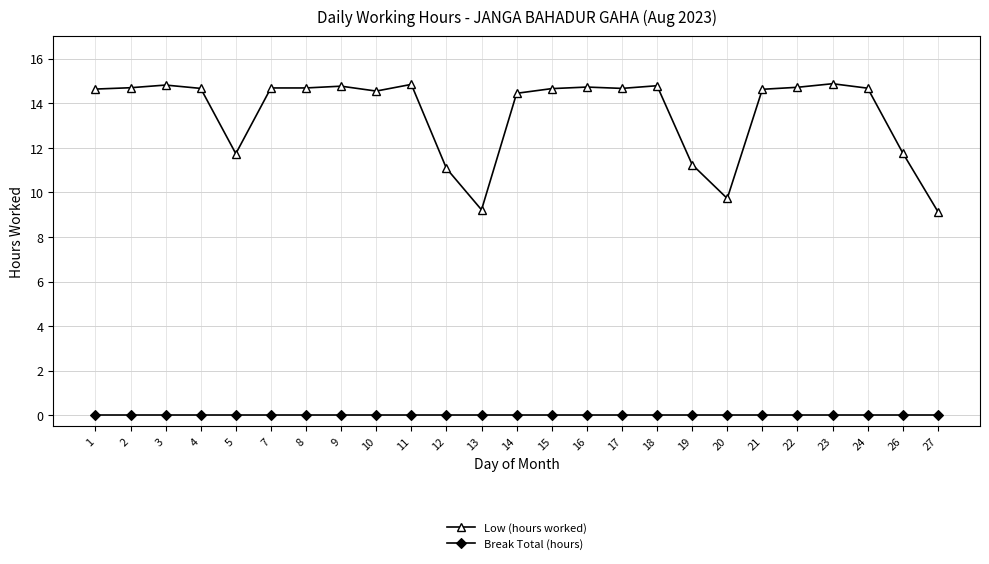

Is the value of Low (hours worked) at 2 greater than the value of Break Total (hours) at 24?

Yes